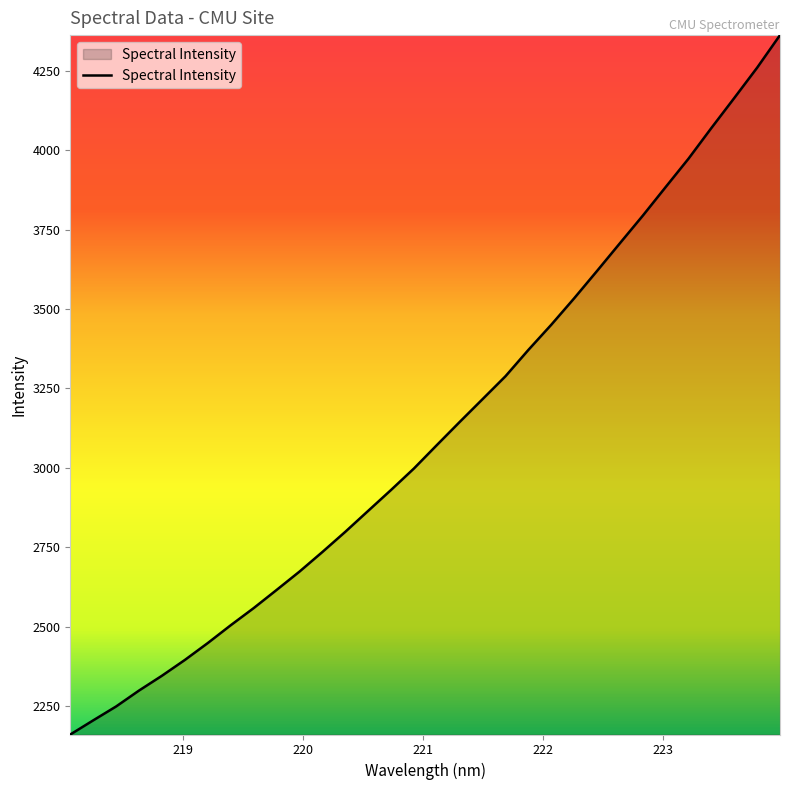

What is the smallest value displayed?

2160.0